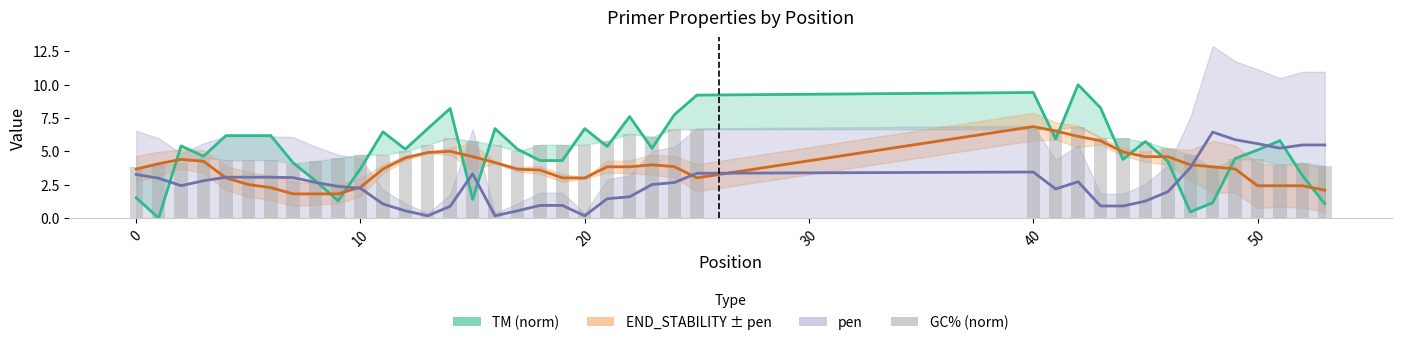

Reading left to right, extract all data points from this chart.

PRIMER_RIGHT_0_TM (norm): 1.5	0.0	5.4	4.6	6.2	6.2	6.2	4.1	2.8	1.3	3.7	6.5	5.2	6.7	8.2	1.4	6.7	5.2	4.3	4.3	6.7	5.4	7.6	5.2	7.8	9.2	9.4	5.9	10.0	8.3	4.4	5.7	4.3	0.5	1.2	4.5	5.1	5.8	3.2	1.1
END_STABILITY: 3.7	4.1	4.4	4.3	3.0	2.5	2.3	1.8	1.8	1.8	2.3	3.7	4.5	4.9	5.0	4.6	4.2	3.7	3.6	3.0	3.0	3.9	3.9	4.0	3.9	3.0	6.9	6.5	6.1	5.8	5.0	4.6	4.6	4.0	3.9	3.7	2.4	2.4	2.4	2.1
pen: 3.3	3.0	2.4	2.8	3.1	3.1	3.1	3.0	2.7	2.4	2.2	1.1	0.6	0.2	0.9	3.3	0.2	0.6	1.0	1.0	0.2	1.5	1.6	2.5	2.7	3.4	3.5	2.2	2.7	0.9	0.9	1.3	2.0	3.8	6.4	5.9	5.6	5.2	5.5	5.5
GC% (norm): 3.8	4.0	4.1	4.5	4.3	4.3	4.3	4.1	4.3	4.5	4.8	4.8	5.0	5.5	6.0	5.8	5.5	5.0	5.5	5.5	5.5	5.8	6.3	6.1	6.7	6.7	6.7	6.7	6.8	6.0	6.0	5.7	5.2	4.8	3.8	4.4	4.4	4.0	4.2	3.9